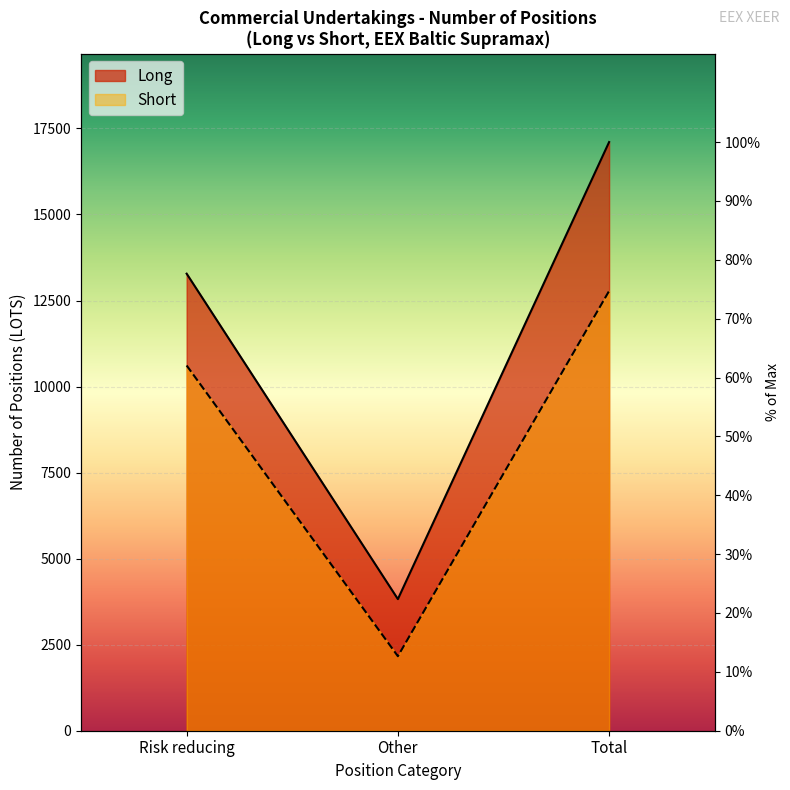

Count the number of categories in the chart.

3